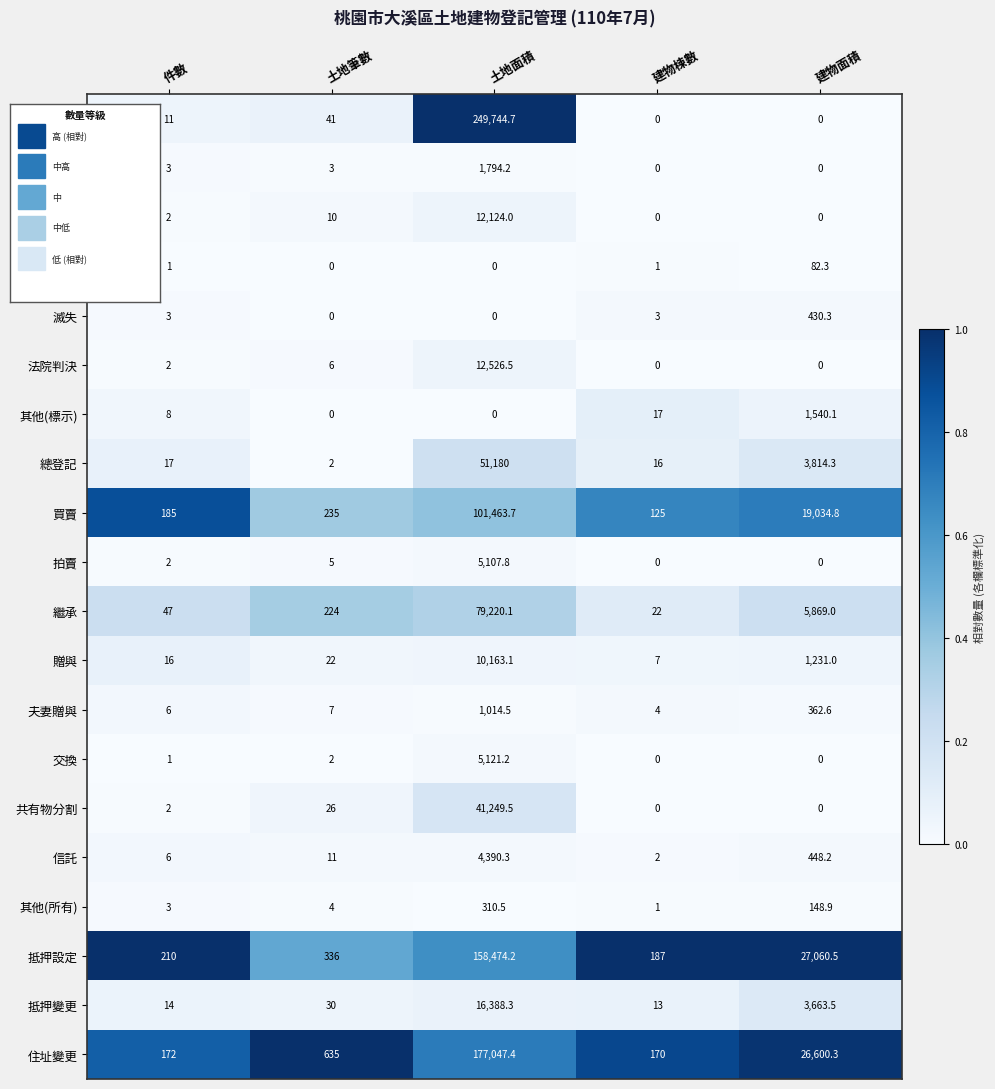

Which series has the largest total across all categories?

分割